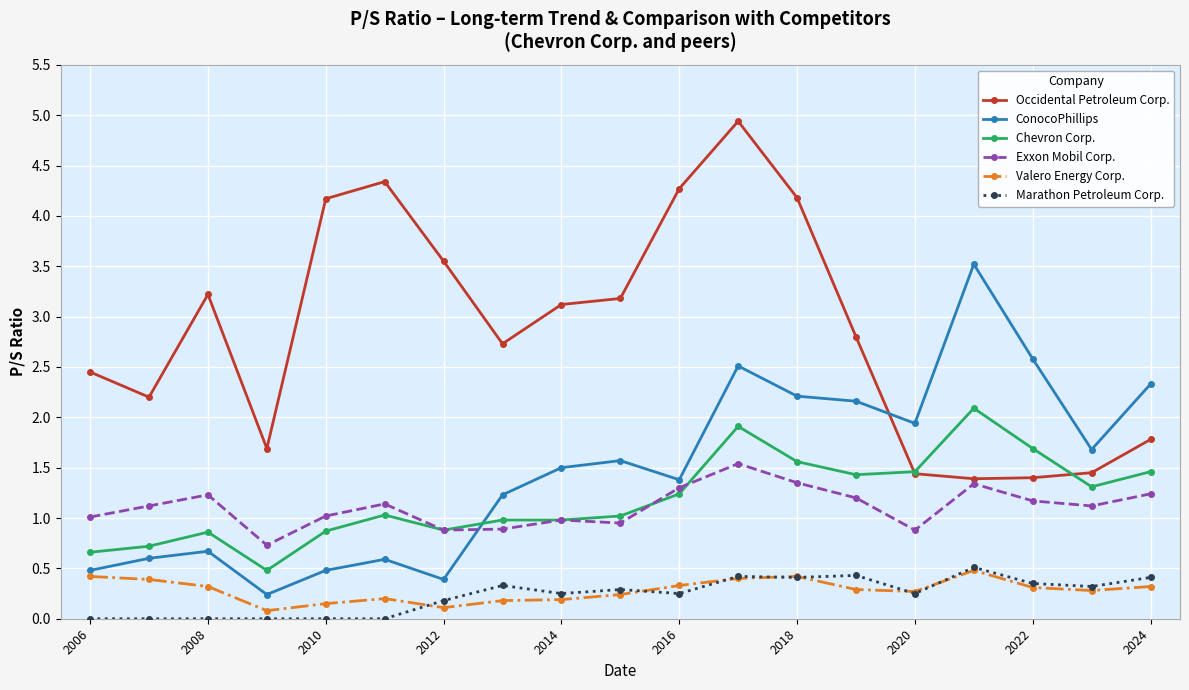

True or false: ConocoPhillips and Occidental Petroleum Corp. cross at least once.

True